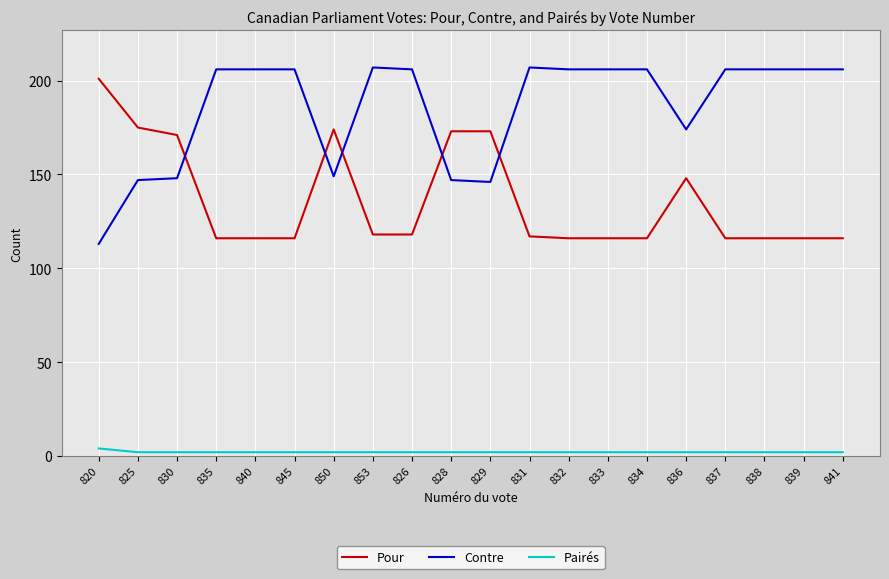

What position from the left is 835?

4